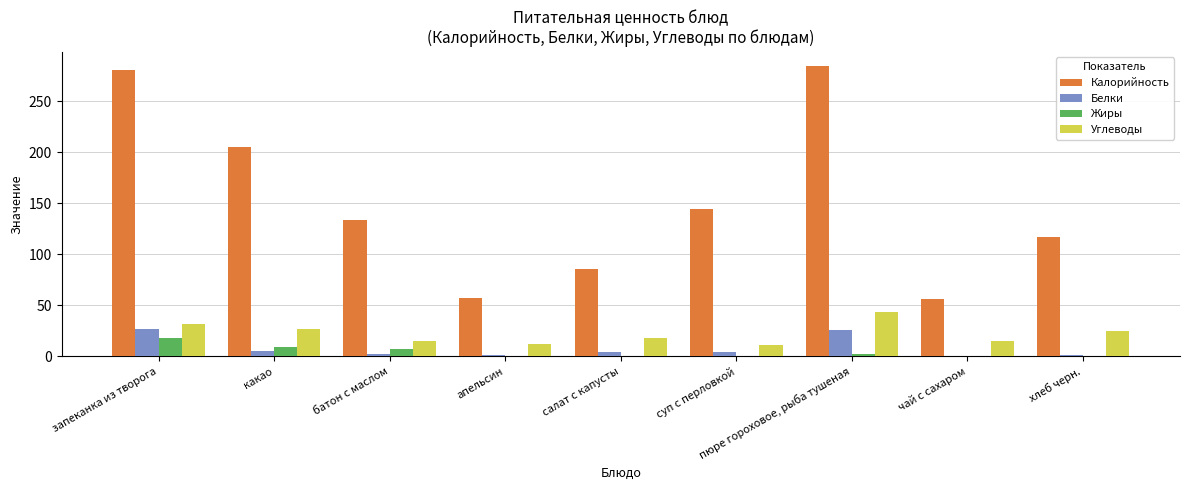

What is the total value across all series at батон с маслом?

157